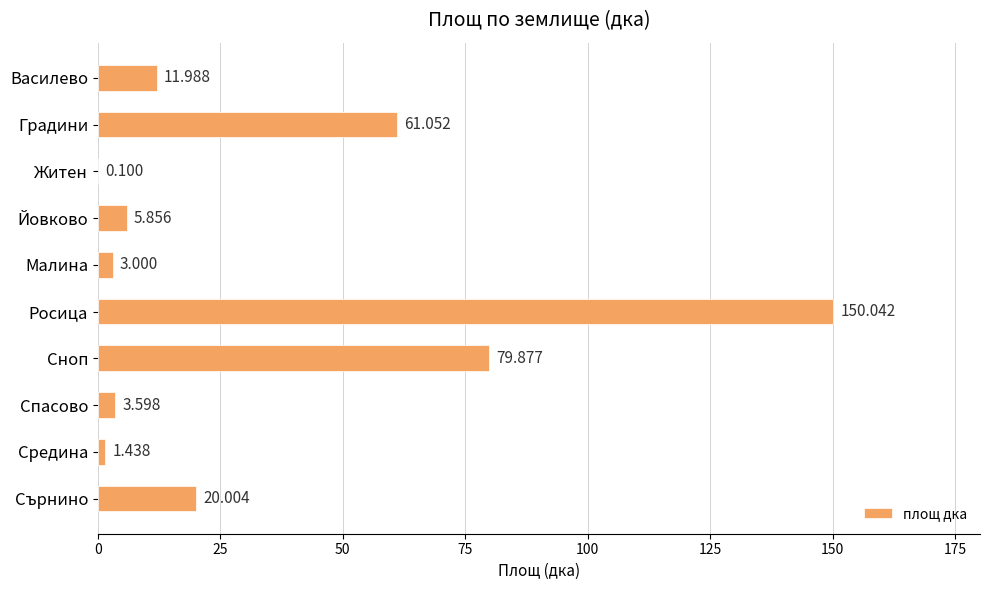

Between Сърнино and Василево, which is larger?

Сърнино